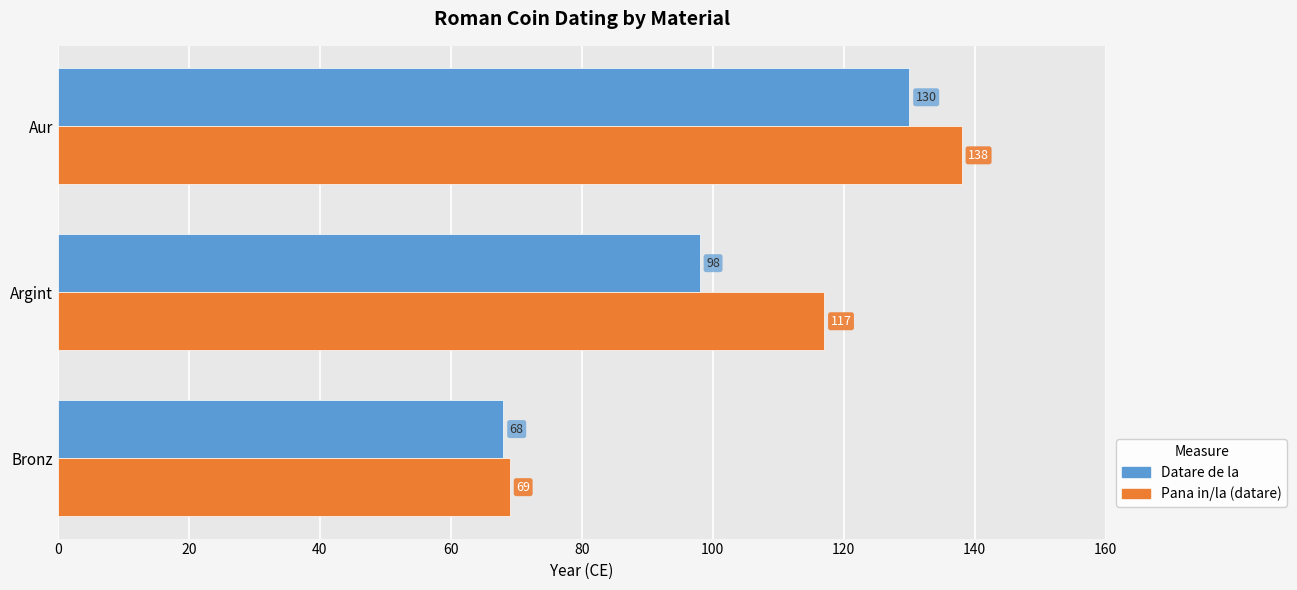

At which label does Pana in/la (datare) reach its peak?

Aur